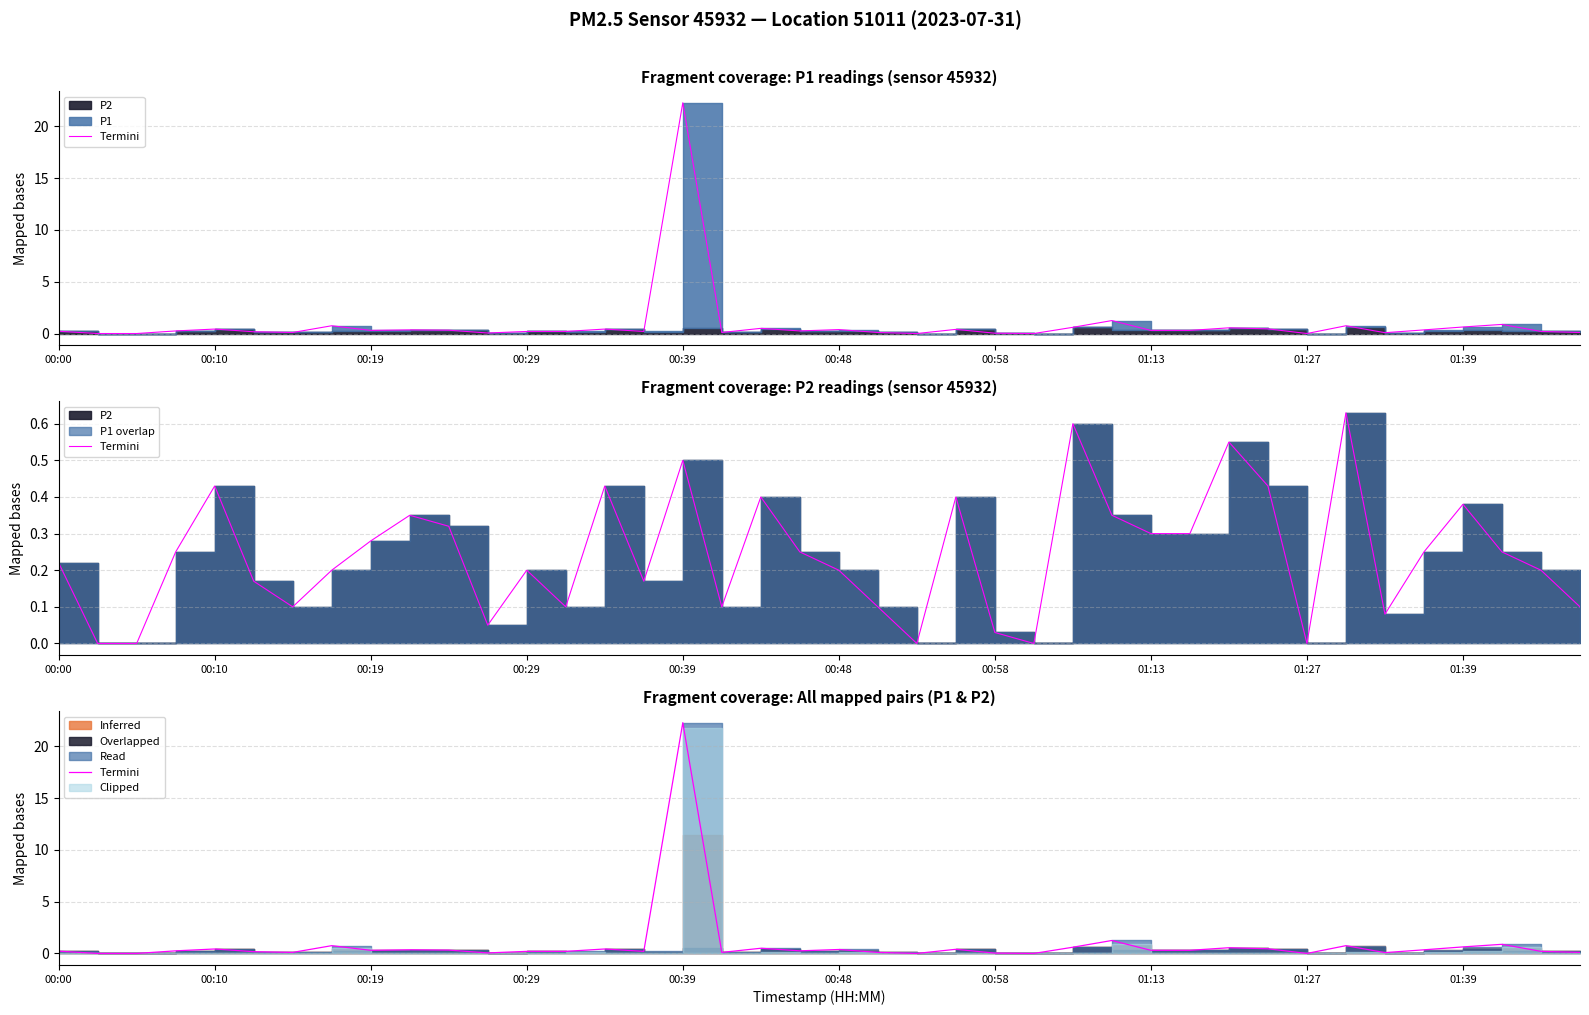

What is the difference between the values at 33 and 01:39?

0.4